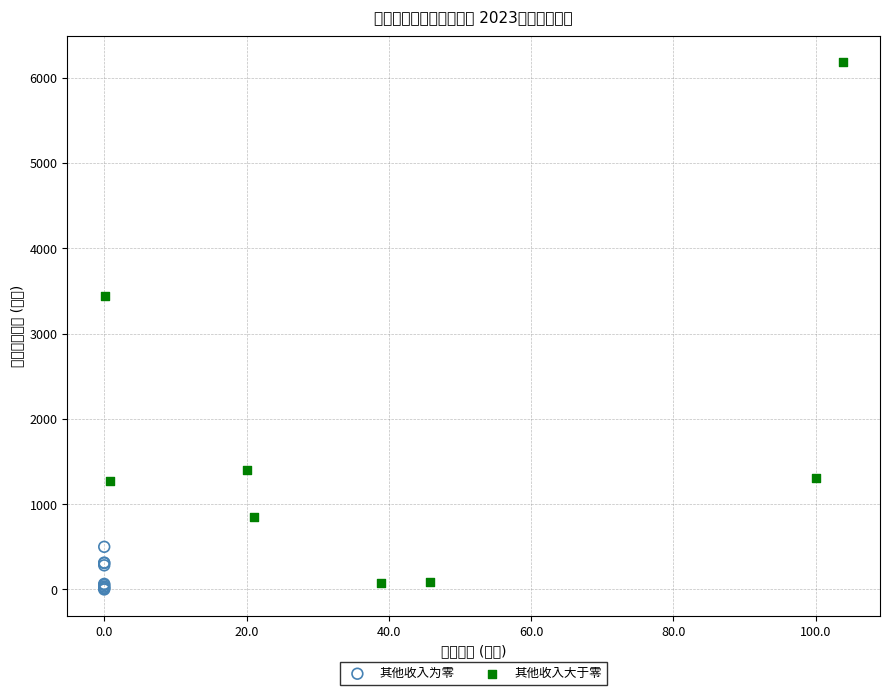

Which series reaches the maximum Y coordinate?

其他收入大于零